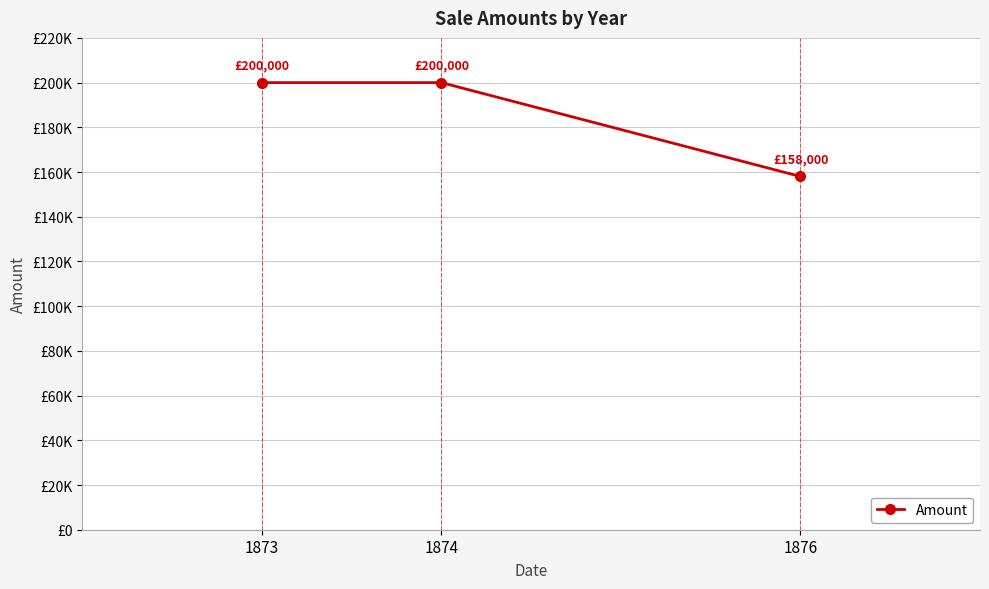

List the labels in order of value, largest first.

1873, 1874, 1876